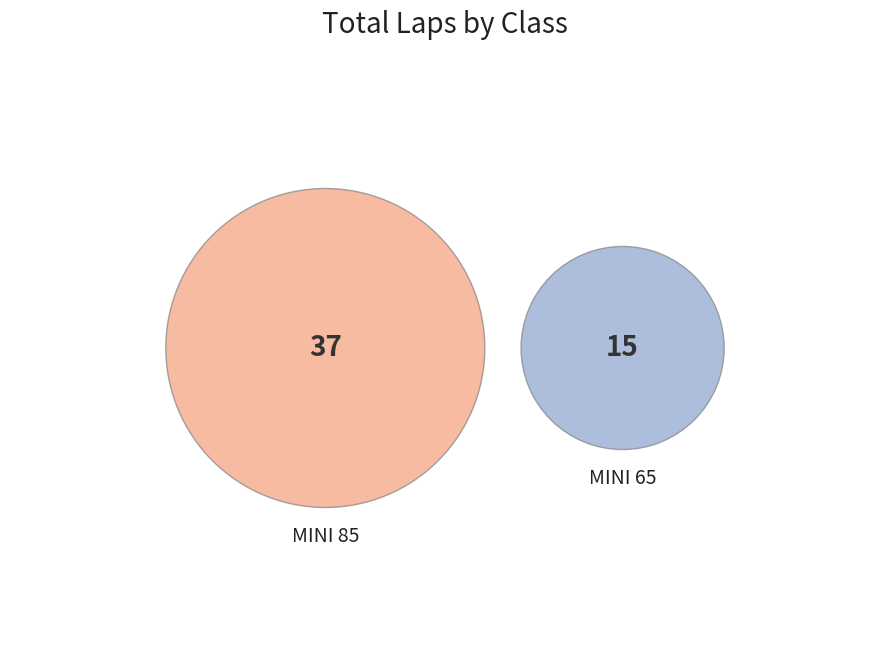

What is the largest slice in the pie chart?

MINI 85